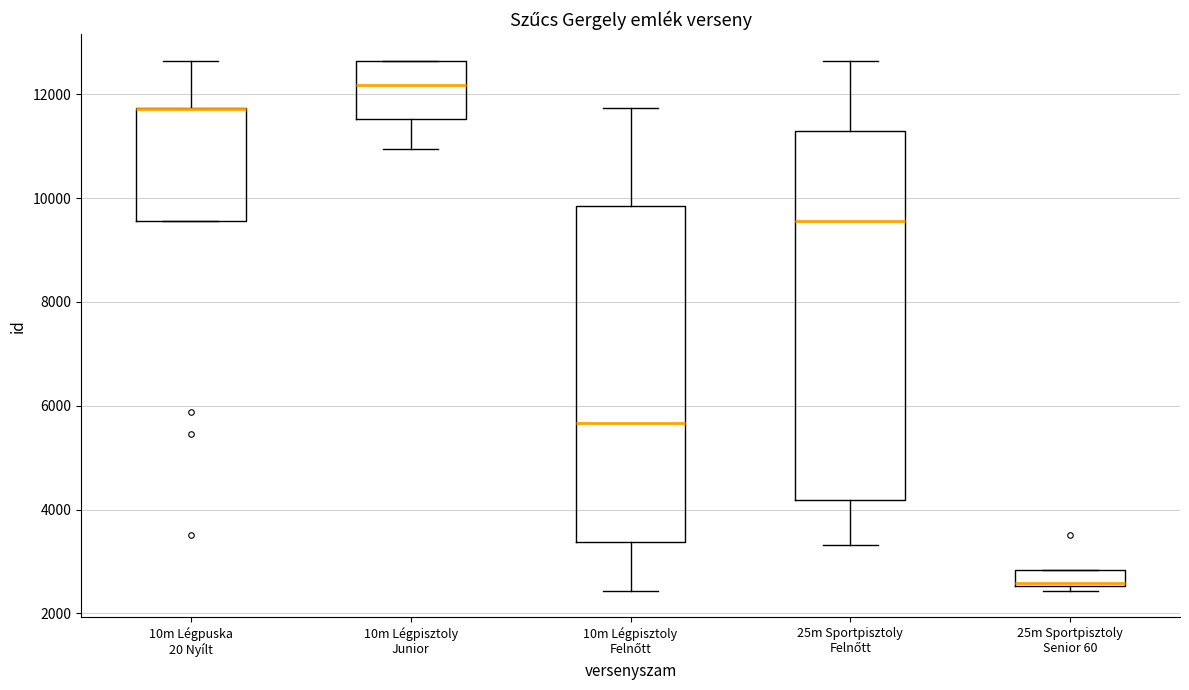

Comparing the boxes themselves (not the whiskers), which one is the tallest?

25m Sportpisztoly Felnőtt